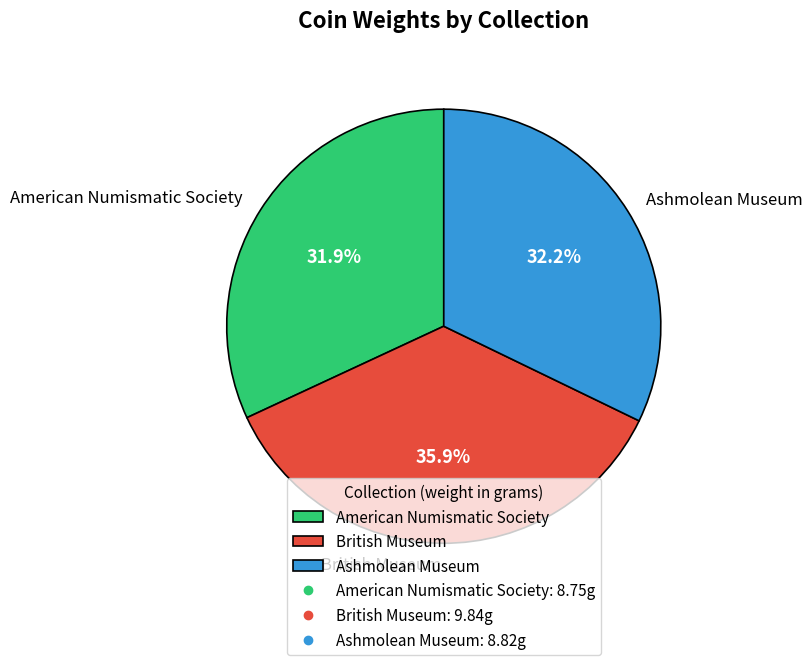

To the nearest percent, what is the average slice percentage?

33%